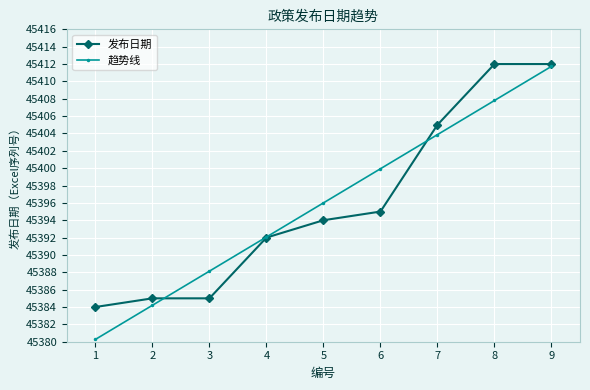

At which label is 趋势线 closest to 45396?

5